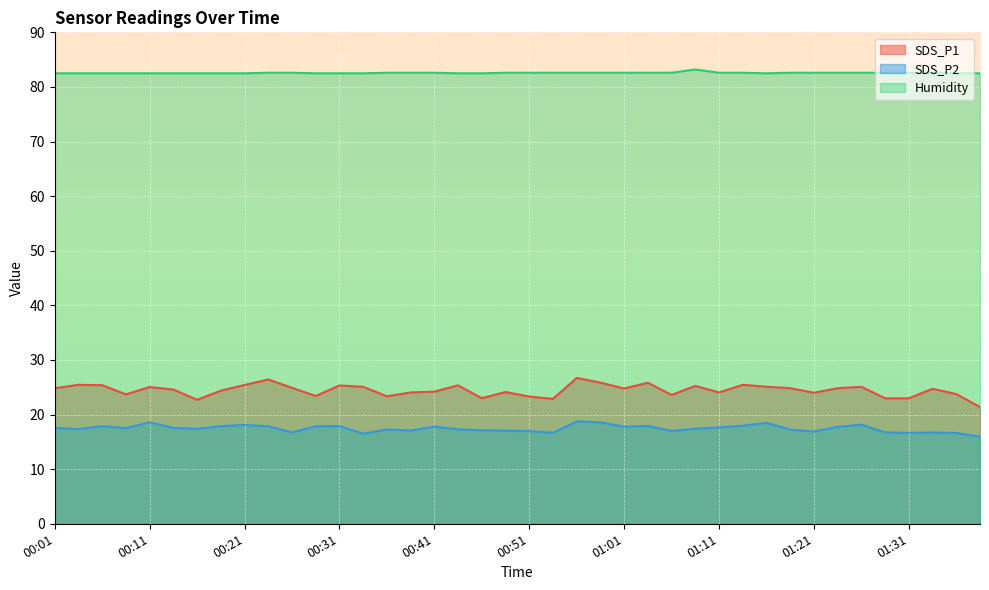

What is the sum of all SDS_P1 values?

978.0